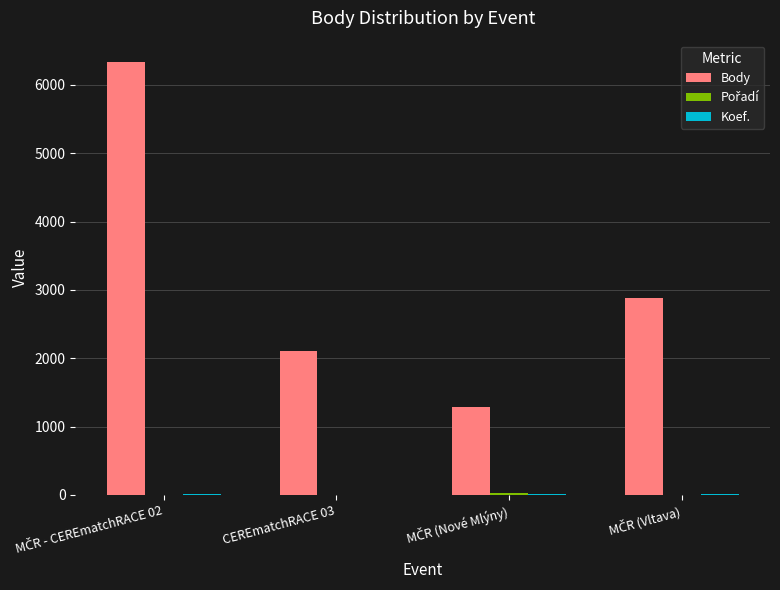

Which series has the largest total across all categories?

Body